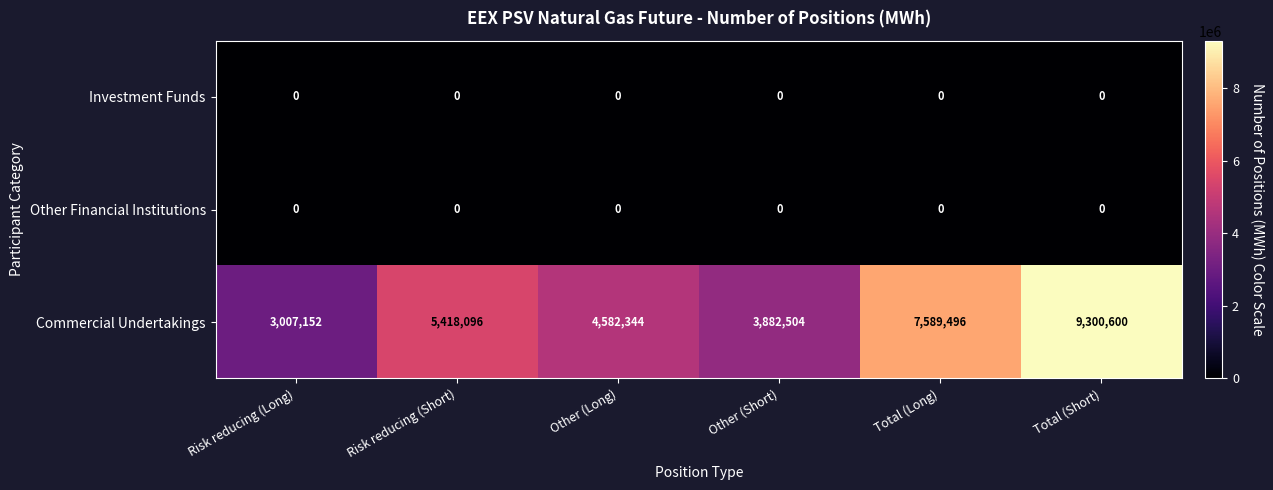

What is the spread (max minus min) of values at Risk reducing (Short)?

5418096